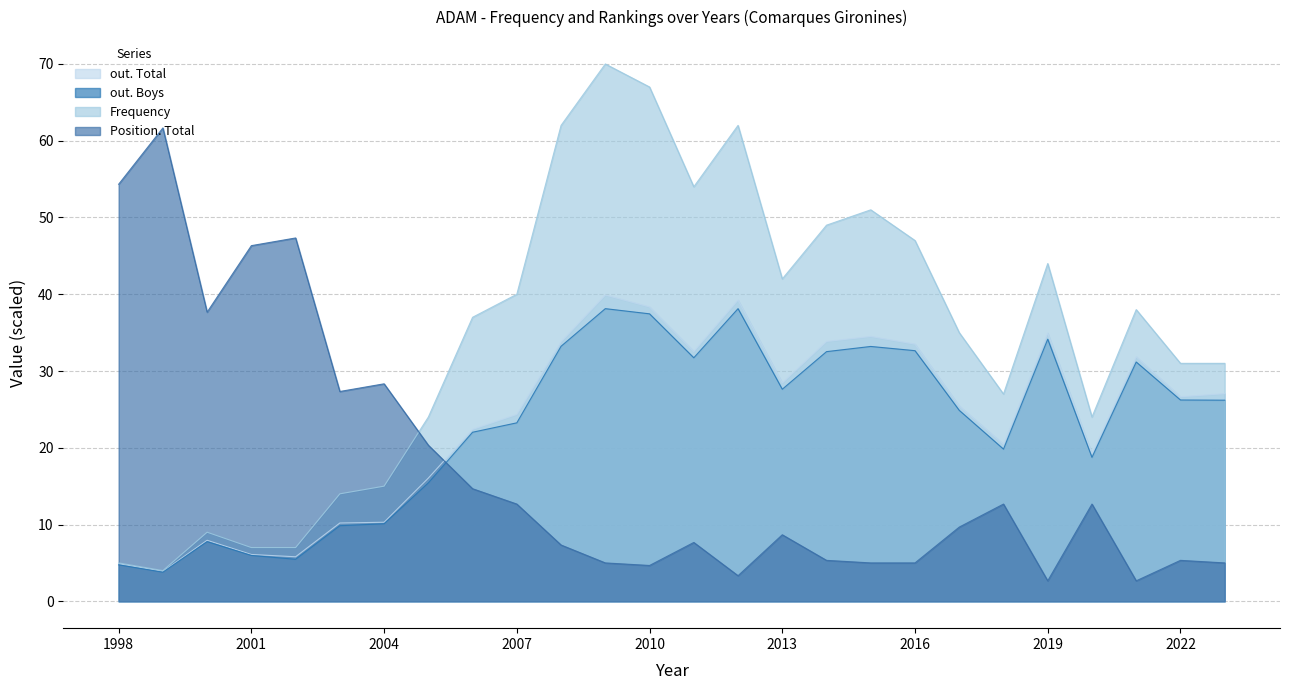

After their last crossing, which series has the higher values: Position. Total or Frequency?

Frequency